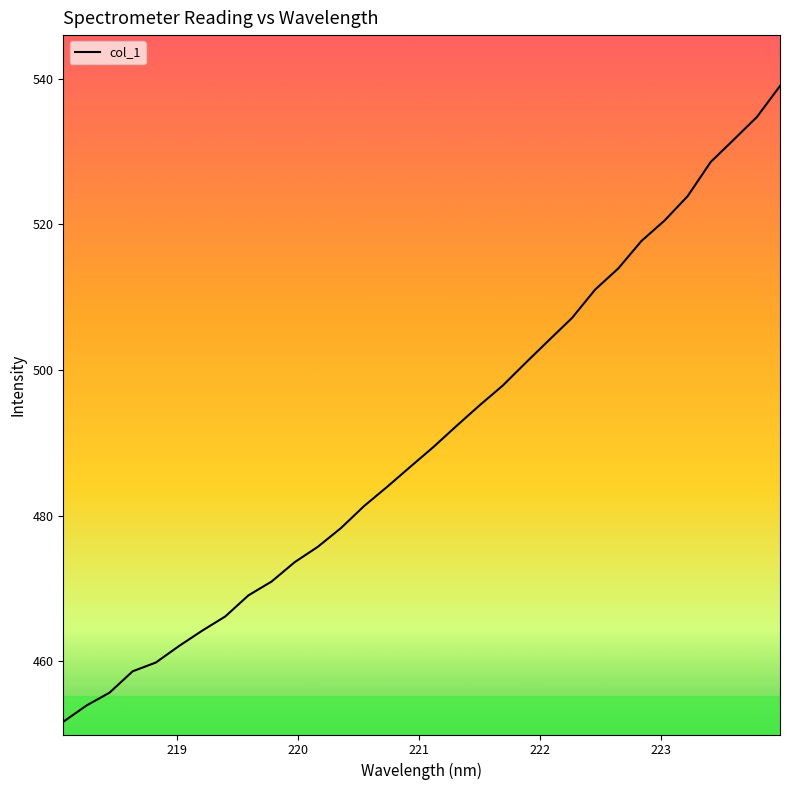

What is the minimum value shown in the chart?

451.7